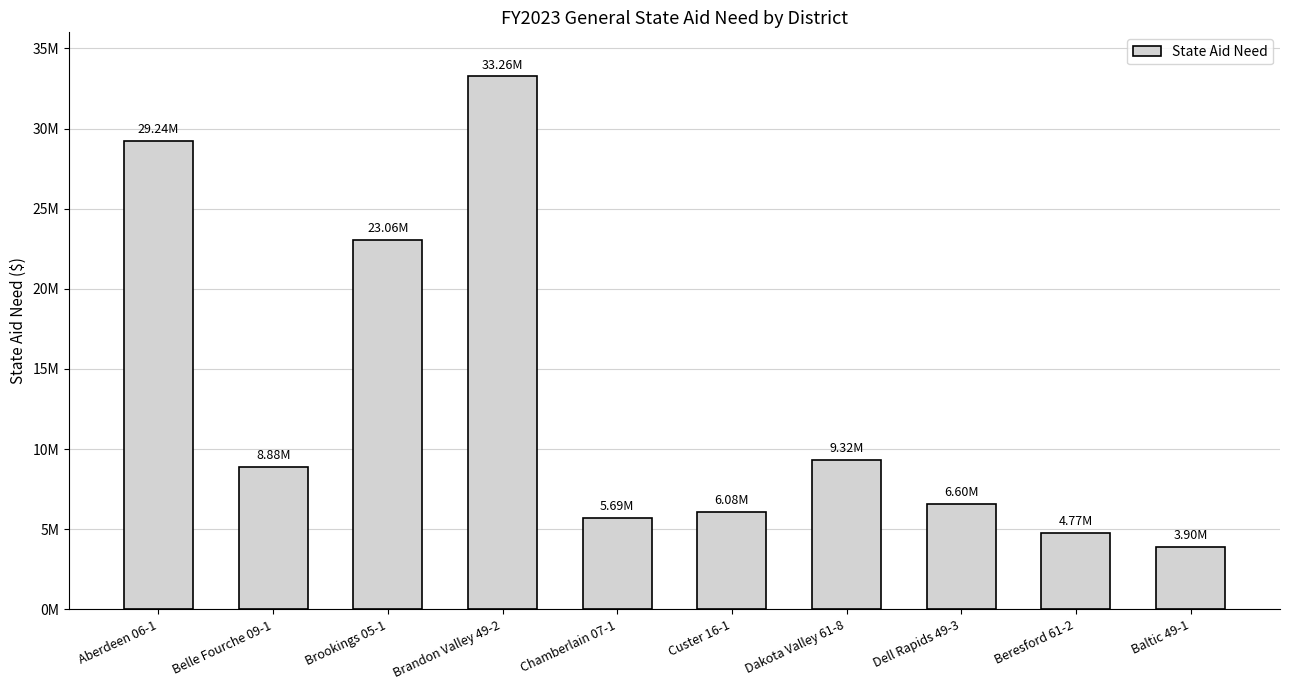

Reading left to right, list all the values displayed in this chart.

Aberdeen 06-1=29239964.5	Belle Fourche 09-1=8883837.9	Brookings 05-1=23055988.2	Brandon Valley 49-2=33256830.1	Chamberlain 07-1=5694639.9	Custer 16-1=6083532.4	Dakota Valley 61-8=9319445.4	Dell Rapids 49-3=6596133.2	Beresford 61-2=4766661.5	Baltic 49-1=3903762.0